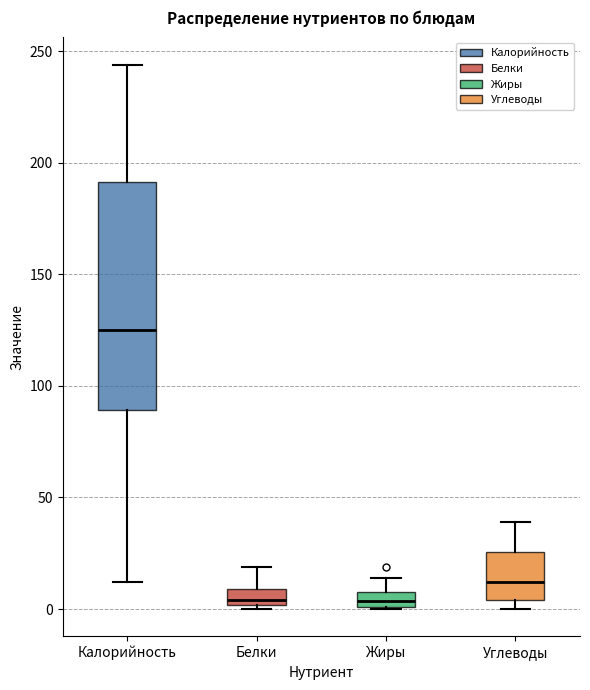

Which box is the tallest, from its lower edge to its upper edge?

Калорийность